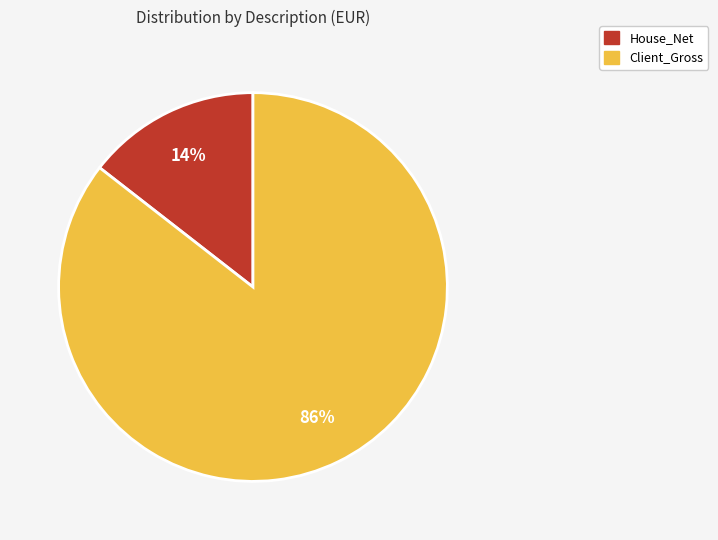

Does any single category account for the majority?

Yes